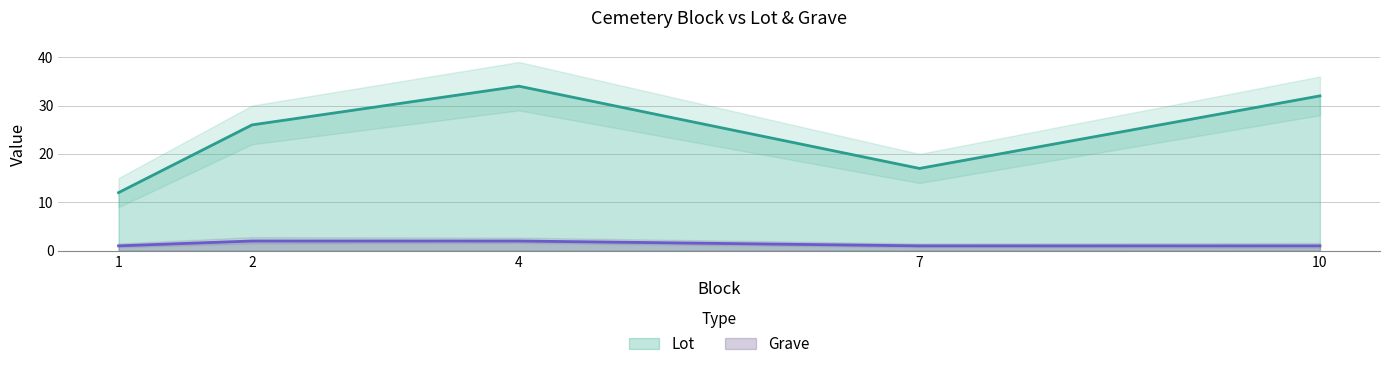

How many values in the Lot series are below 26?

2